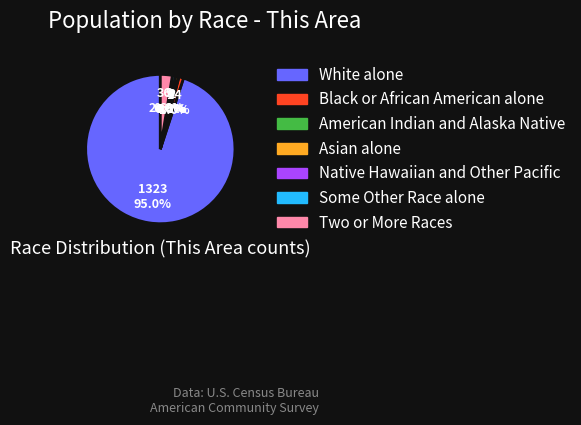

Rank the categories by value from lowest to highest.

Native Hawaiian and Other Pacific, American Indian and Alaska Native, Asian alone, Some Other Race alone, Black or African American alone, Two or More Races, White alone